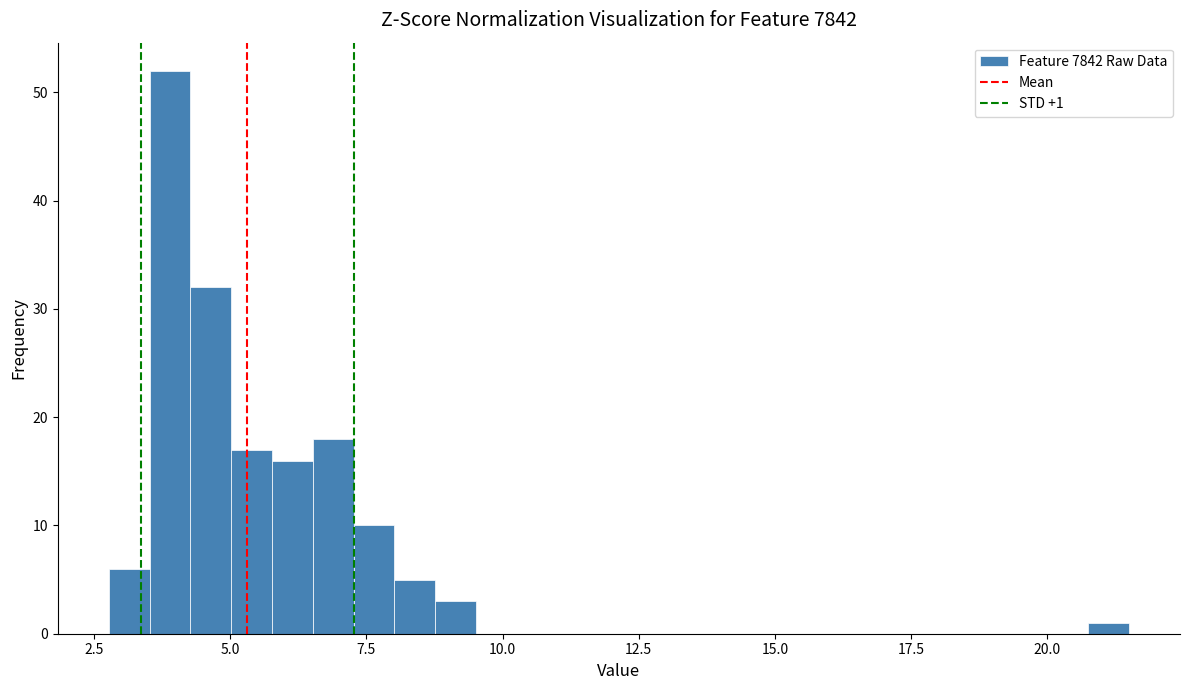

Around what value on the x-axis is the tallest bar? Give the approximate position of its centre, as read against the axis.

4.0